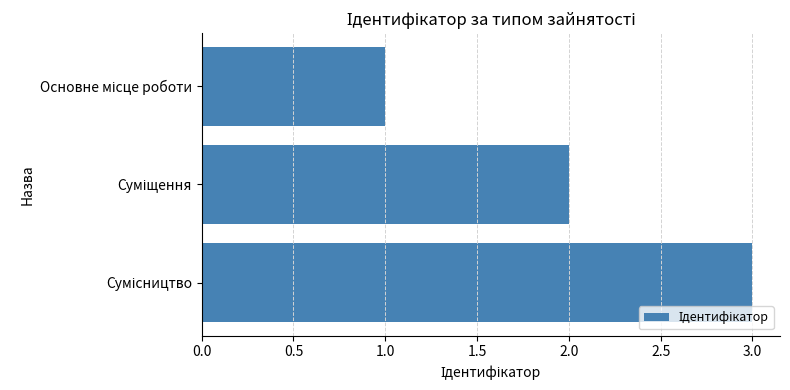

What is the greatest value displayed?

3